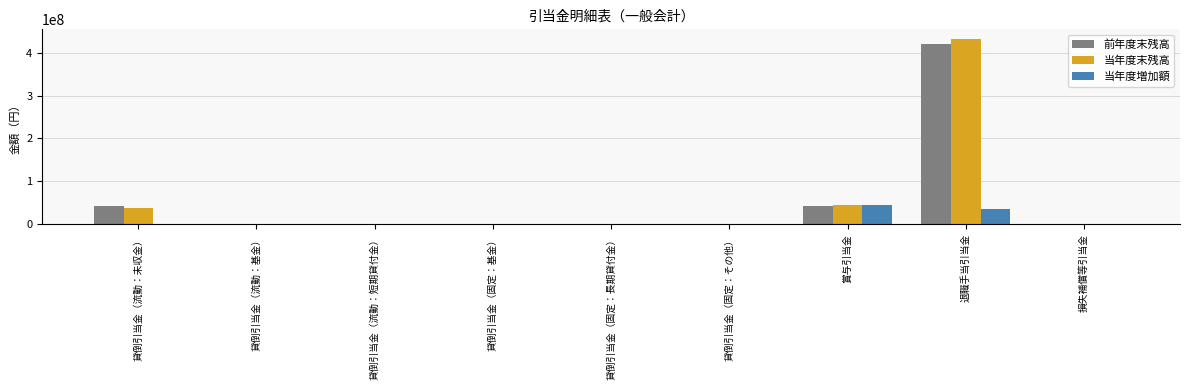

True or false: 当年度増加額 has a value of -28825367 at 貸倒引当金（固定：その他）.

False